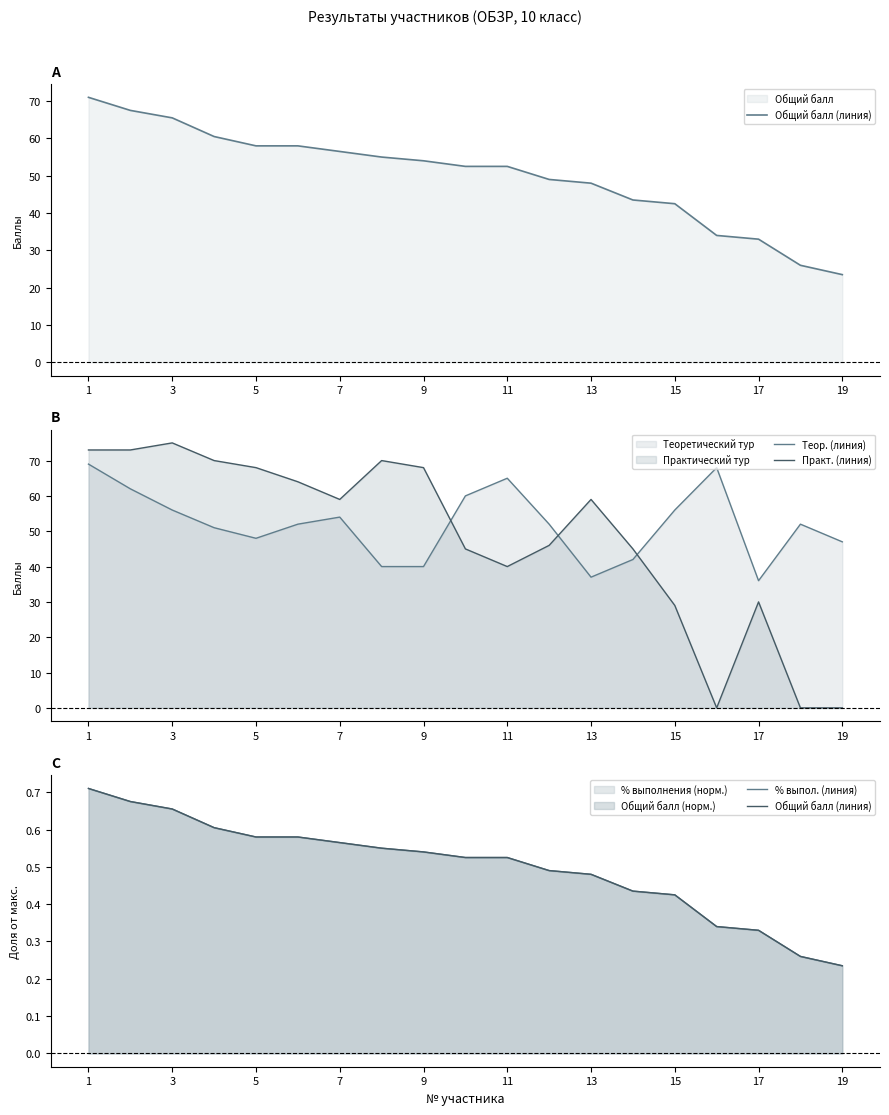

Reading right to left, list all the values displayed in this chart.

Общий балл (линия): 0.2	0.3	0.3	0.3	0.4	0.4	0.5	0.5	0.5	0.5	0.5	0.6	0.6	0.6	0.6	0.6	0.7	0.7	0.7
Теор. (линия): 47.0	52.0	36.0	68.0	56.0	42.0	37.0	52.0	65.0	60.0	40.0	40.0	54.0	52.0	48.0	51.0	56.0	62.0	69.0
Практ. (линия): 0.0	0.0	30.0	0.0	29.0	45.0	59.0	46.0	40.0	45.0	68.0	70.0	59.0	64.0	68.0	70.0	75.0	73.0	73.0
% выпол. (линия): 0.2	0.3	0.3	0.3	0.4	0.4	0.5	0.5	0.5	0.5	0.5	0.6	0.6	0.6	0.6	0.6	0.7	0.7	0.7